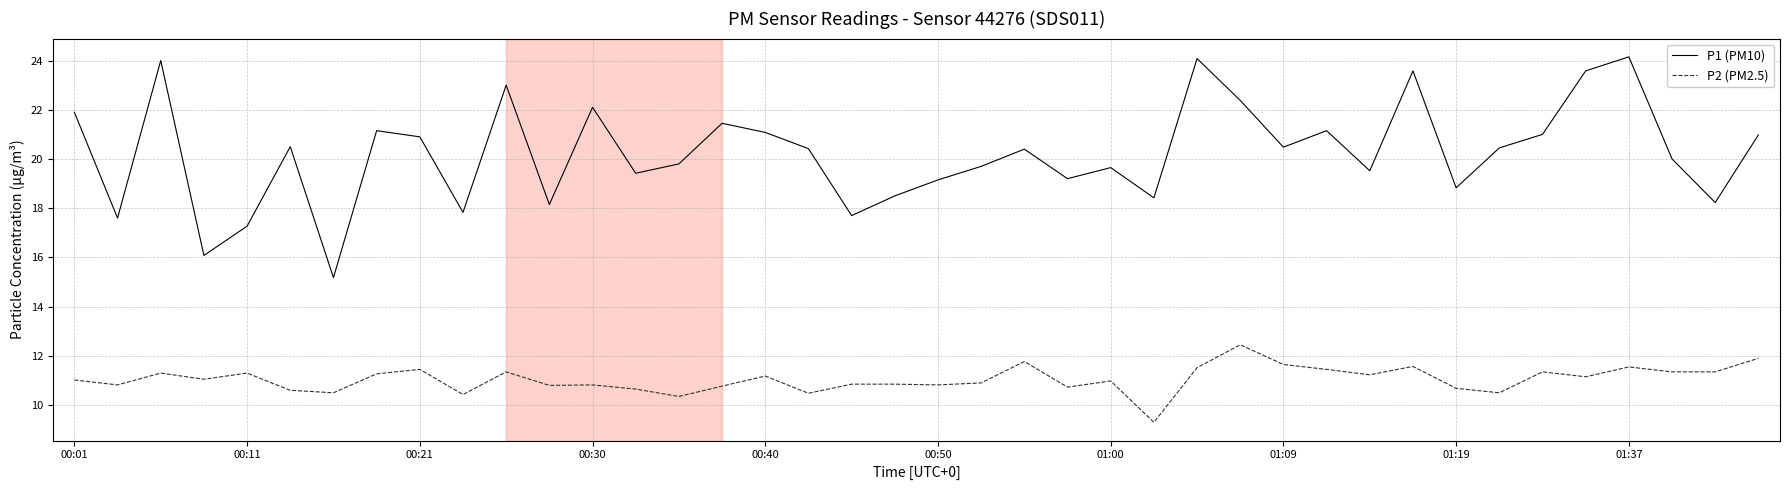

List the series in order of their overall mean, highest first.

P1 (PM10), P2 (PM2.5)